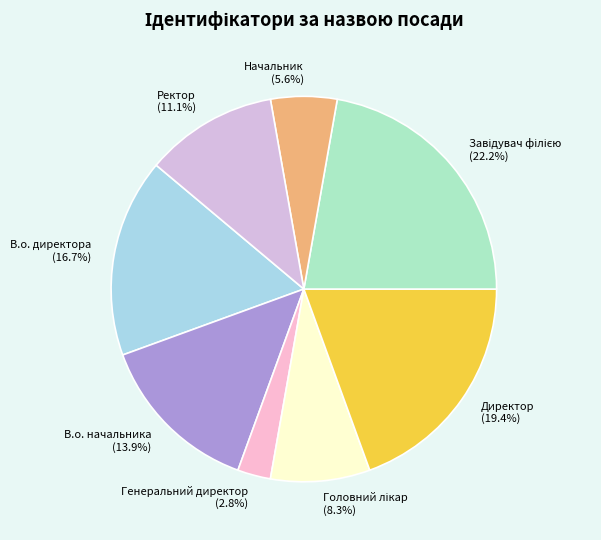

What is the ratio of the value at В.о. начальника to the value at Начальник?

2.5